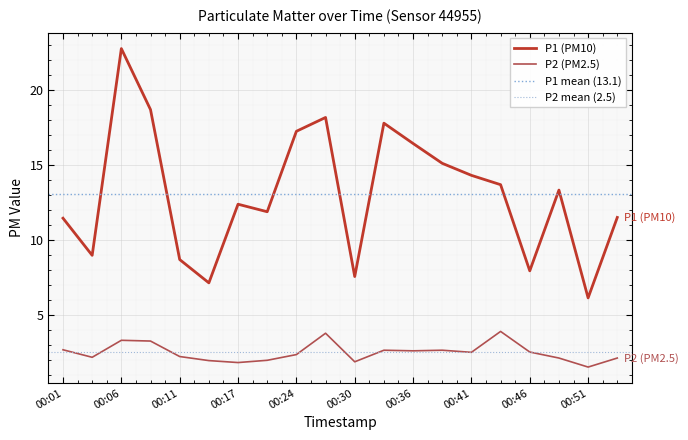

The P2 series shows 1.5 at 00:36. True or false?

False